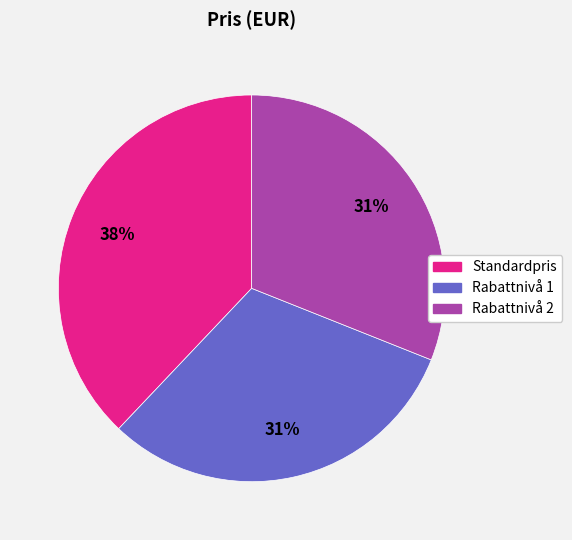

To the nearest percent, what portion does Standardpris represent?

38%